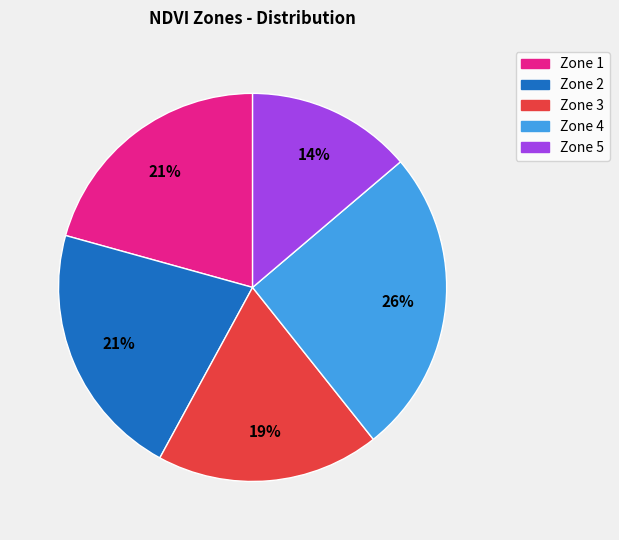

The Zone 2 slice represents 21% of the pie. True or false?

True